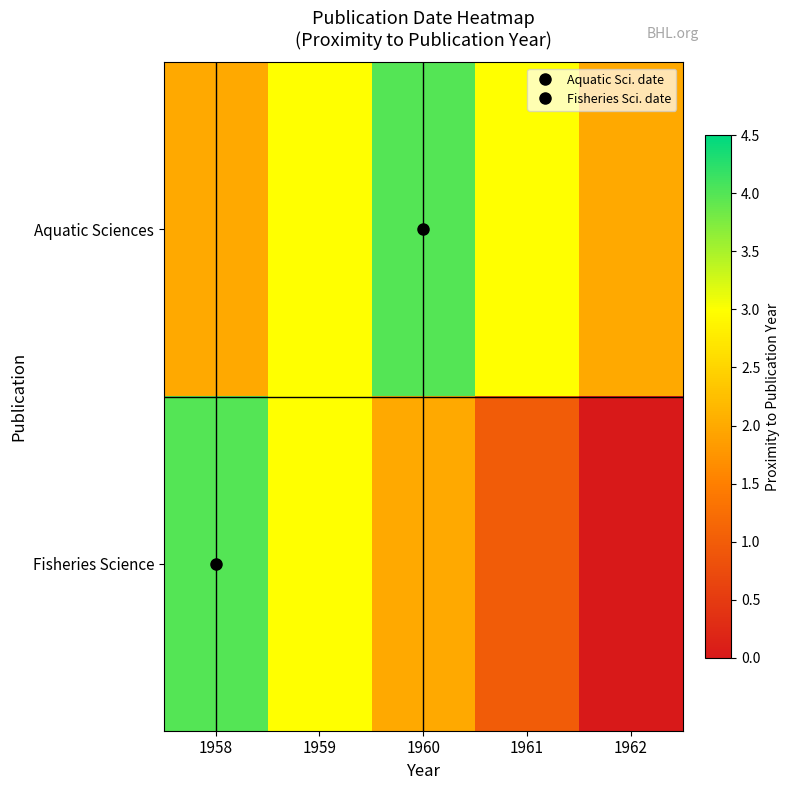

Between 1958 and 1960, which is larger?

1960